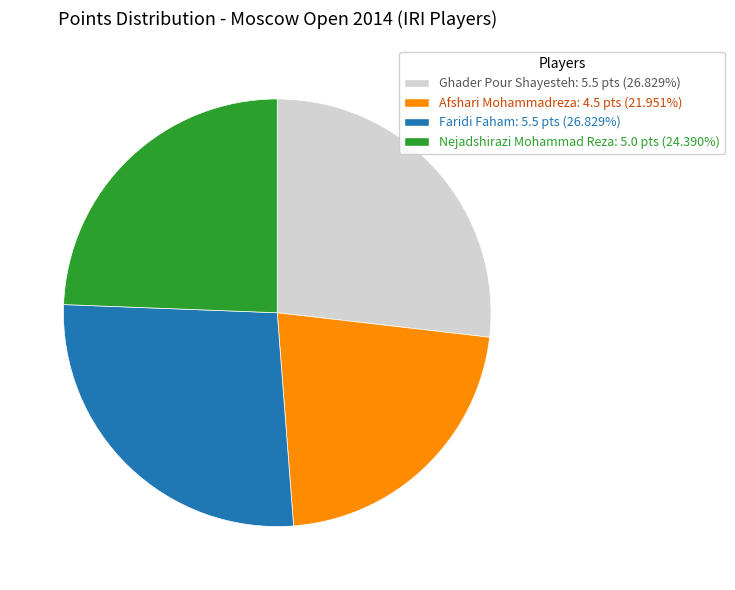

What is the smallest slice in the pie chart?

Afshari Mohammadreza